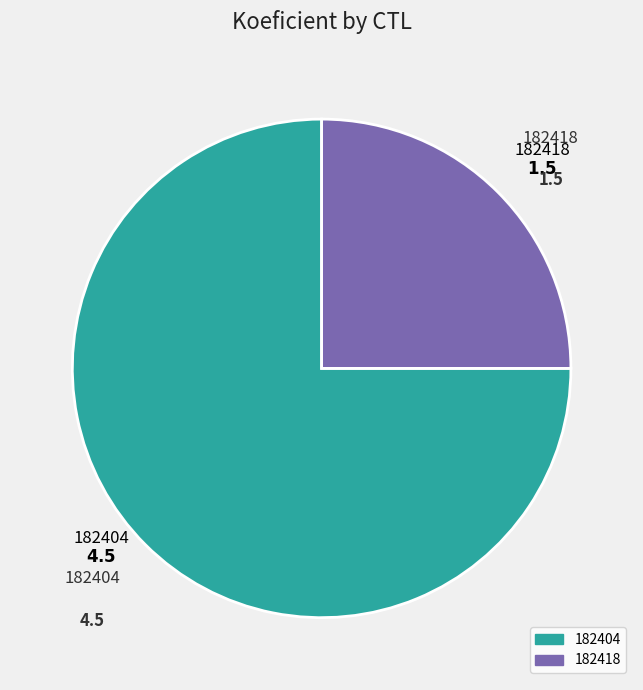

Count the number of slices in the pie.

2